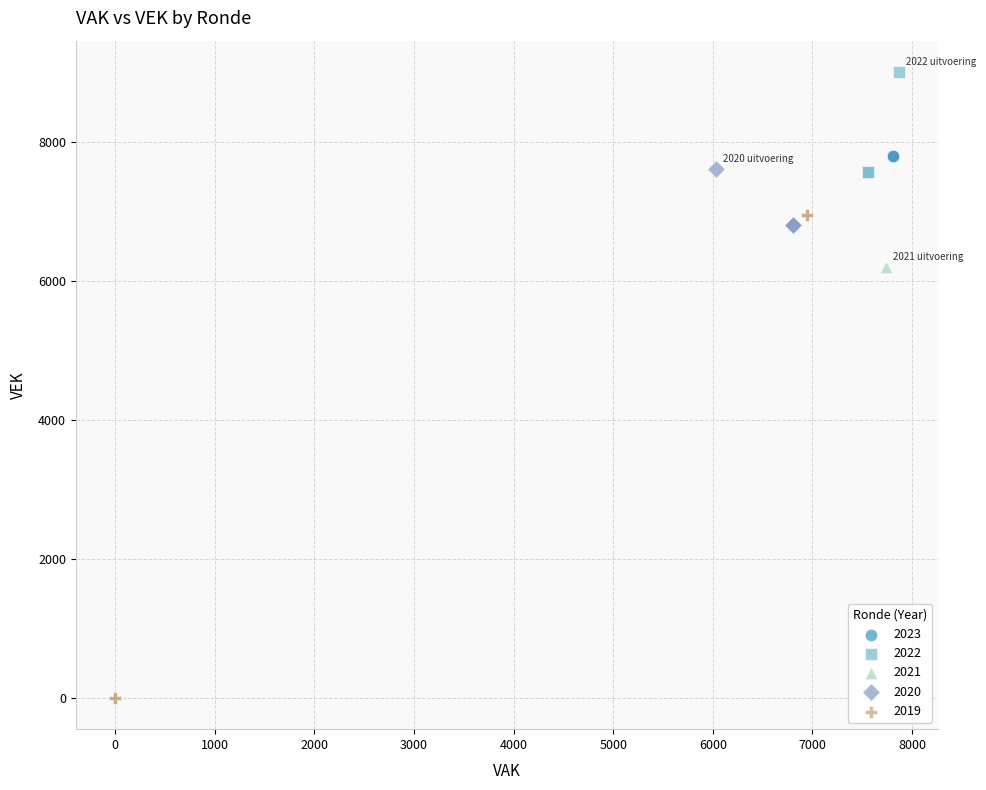

What are all the series names shown in the legend?

2023, 2022, 2021, 2020, 2019